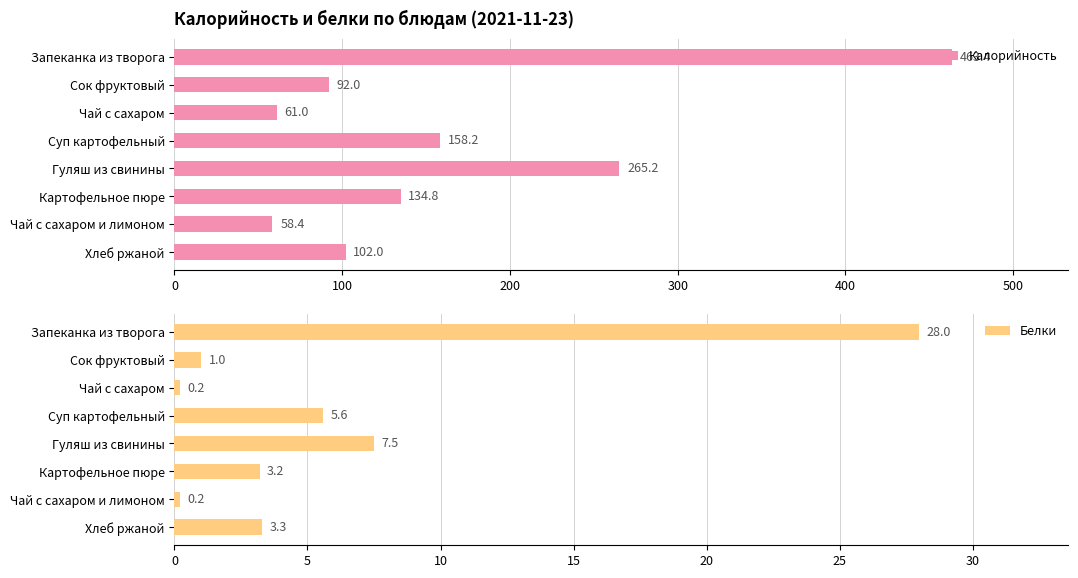

What is the difference between the Калорийность values at Сок фруктовый and Запеканка из творога?

371.4